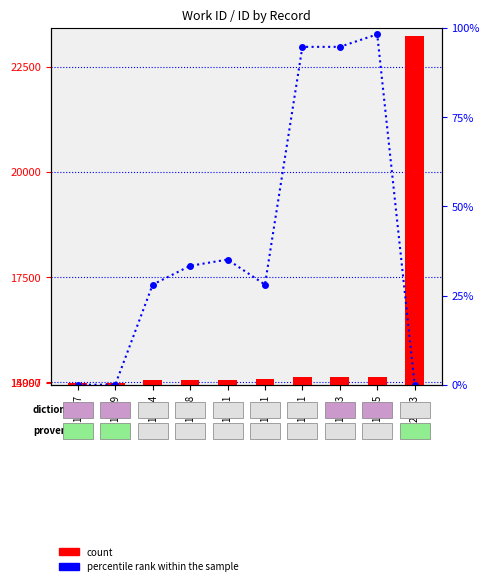

How many bars are there in each group?

2